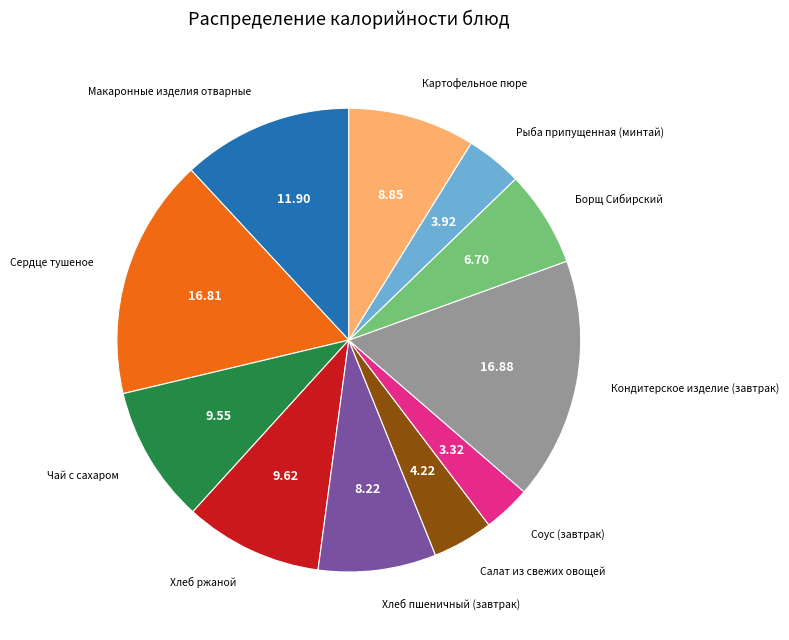

Does any single category account for the majority?

No